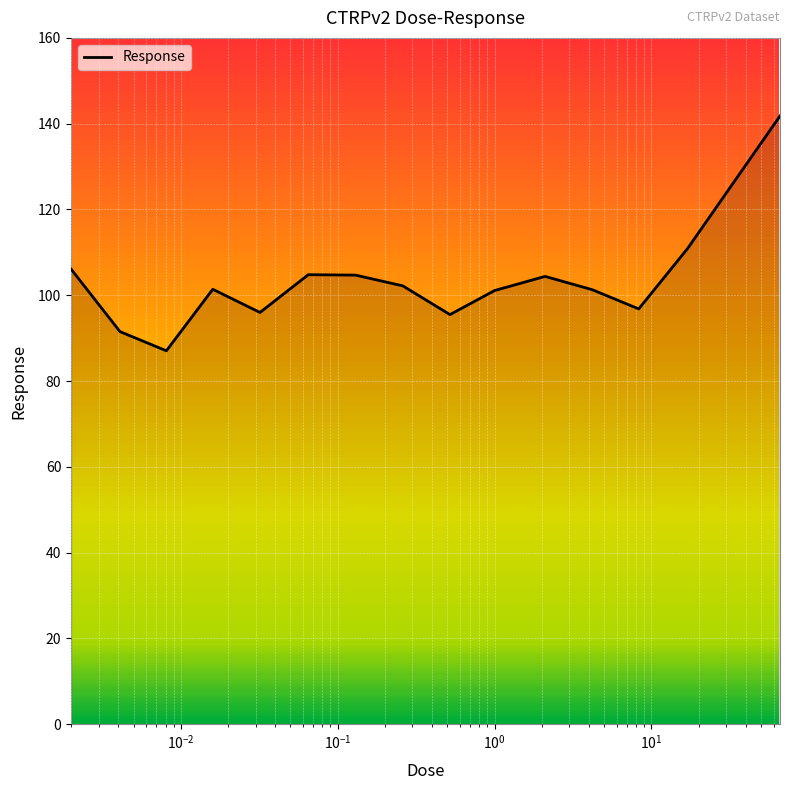

What is the minimum value shown in the chart?

87.1